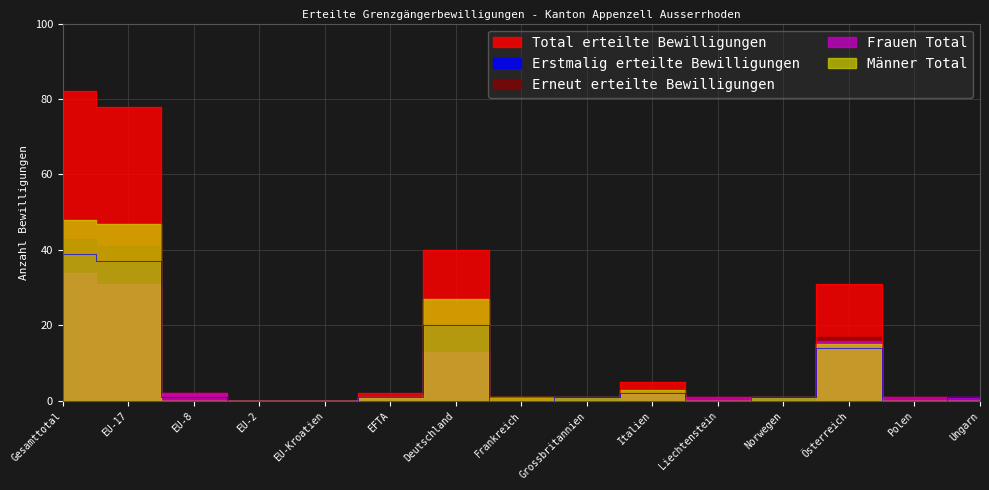

After their last crossing, which series has the higher values: Männer Total or Frauen Total?

Frauen Total